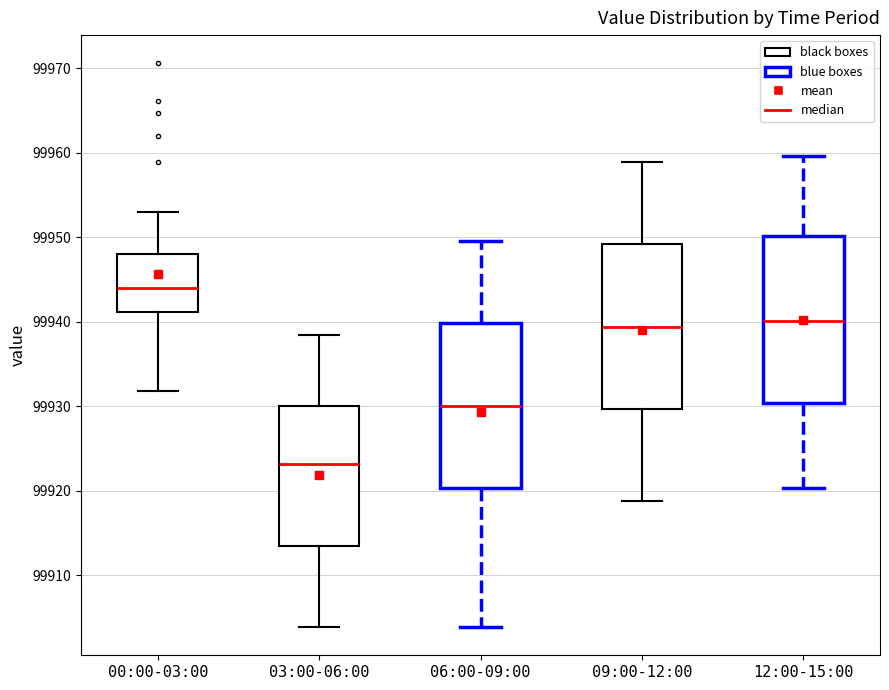

Which box's median line is the lowest?

03:00-06:00